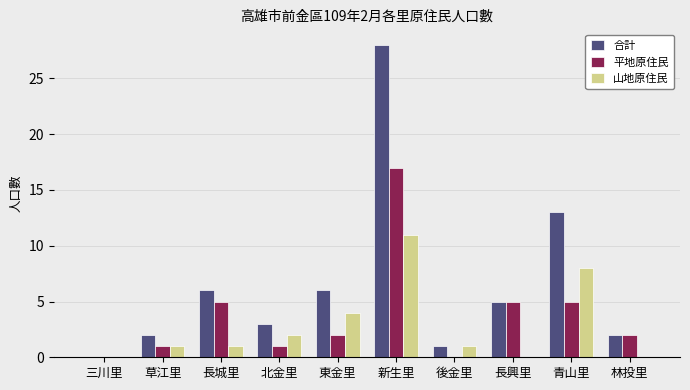

Is the value of 山地原住民 at 東金里 greater than the value of 平地原住民 at 新生里?

No